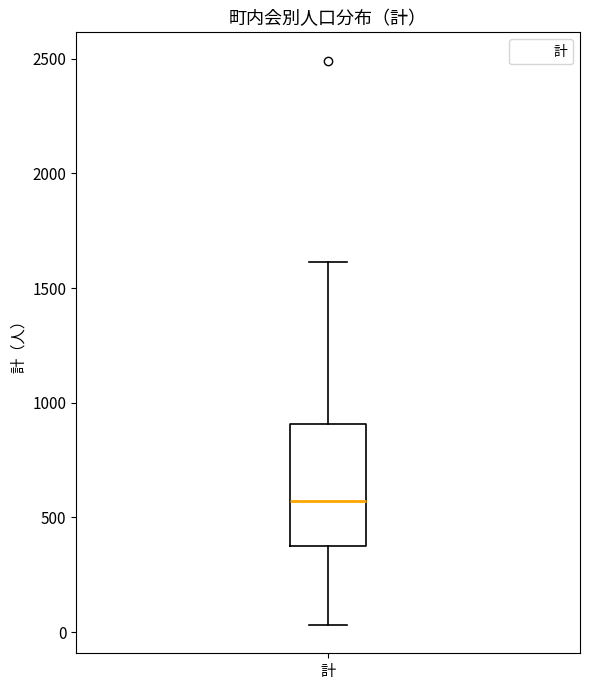

Where does the upper whisker of the box for 計 end on the y-axis? The values are not printed on the chart, so give them approximately, as read against the axis.

1600